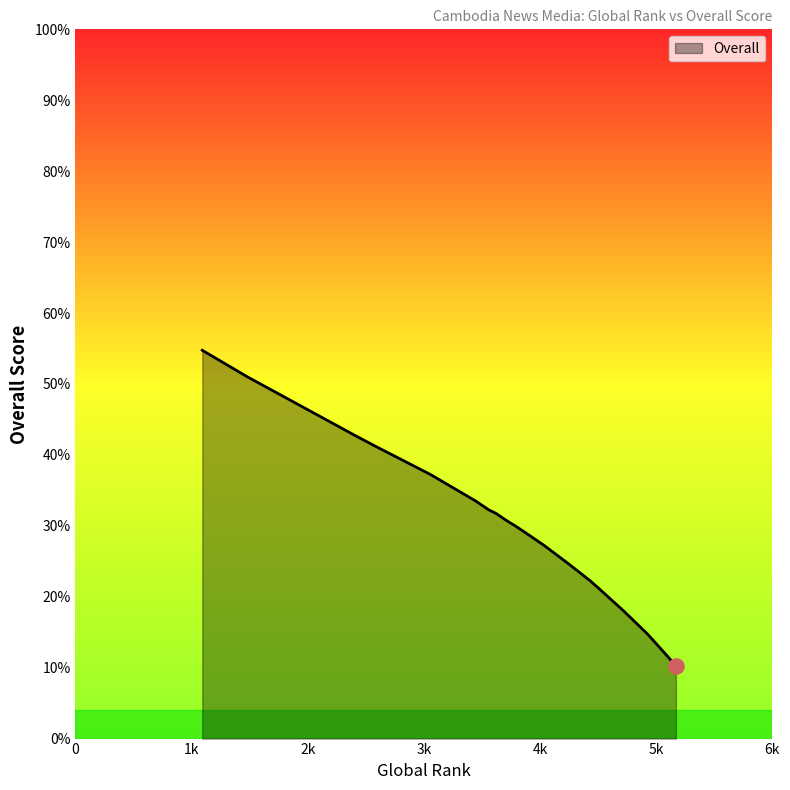

Approximately how many times larger is the value at 1092 compared to 4501?

2.6